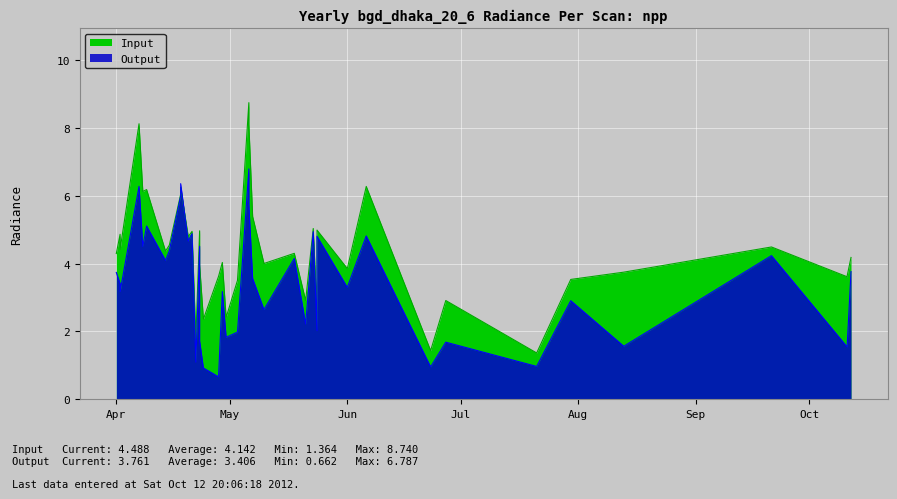

True or false: rade9_dnb_licorr and rade9_aggzone_norm intersect in this chart.

True